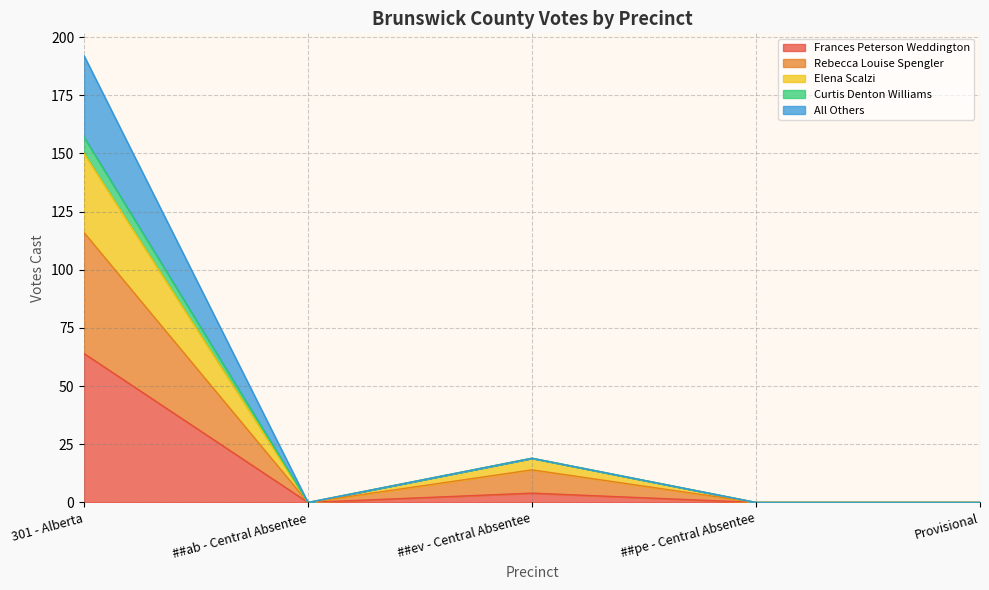

Which category has the highest value in the Frances Peterson Weddington series?

301 - Alberta